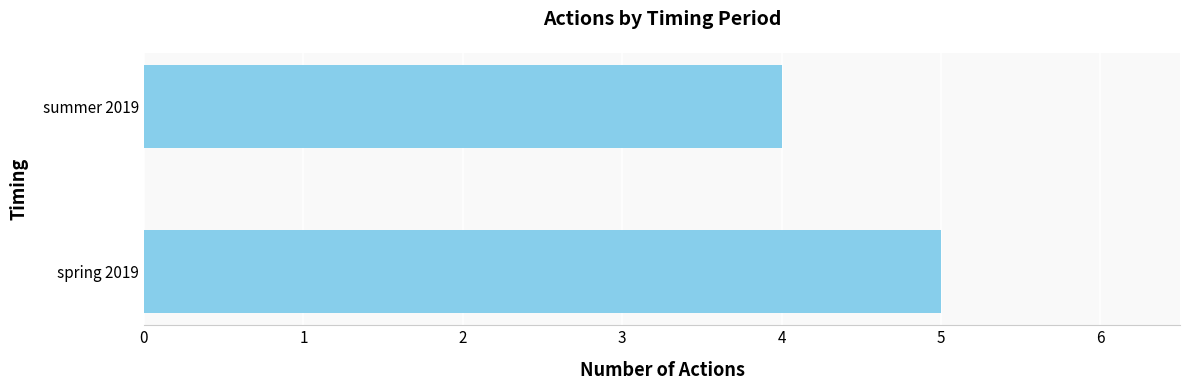

What is the sum of the values at summer 2019 and spring 2019?

9